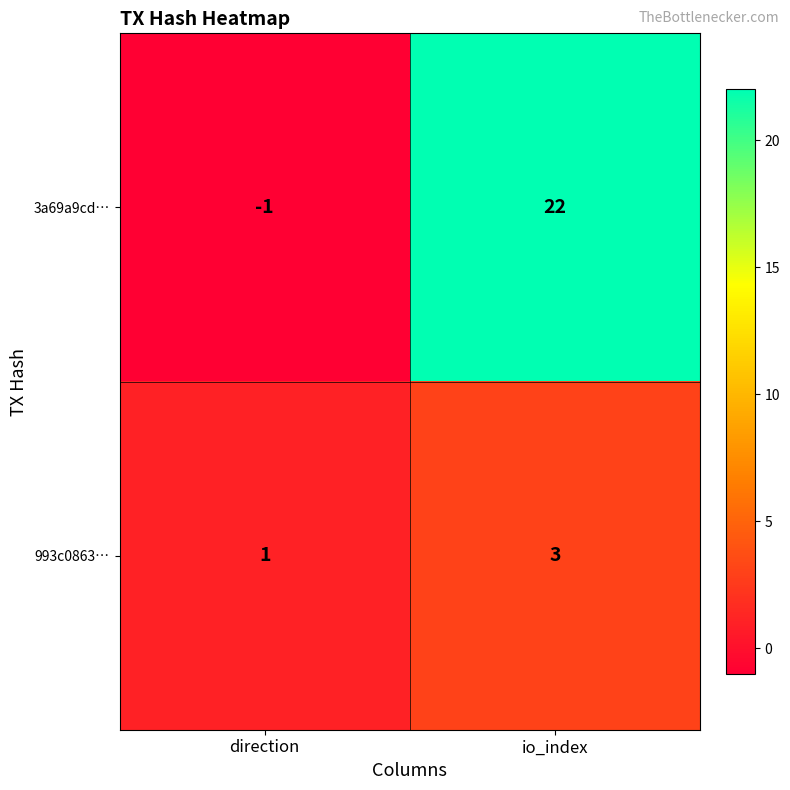

Which series has the widest spread of values?

3a69a9cd…